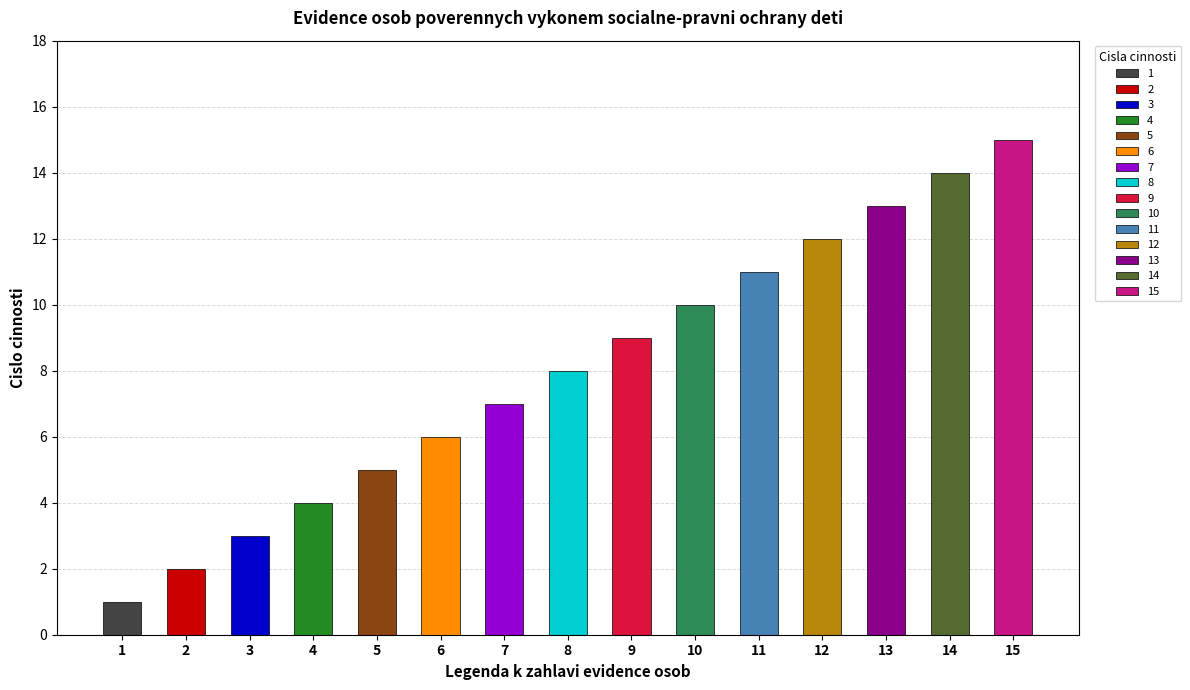

How many values are below 8?

7